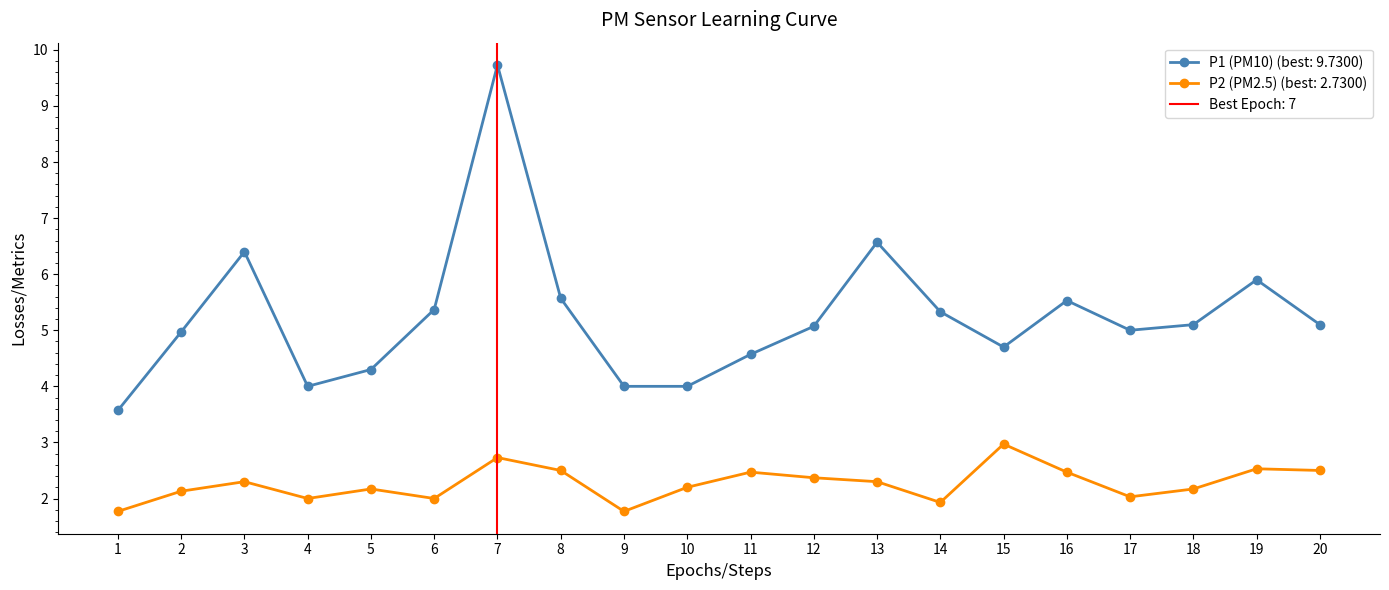

True or false: P2 (PM2.5) (best: 2.7300) has a value of 2.2 at 5.

True